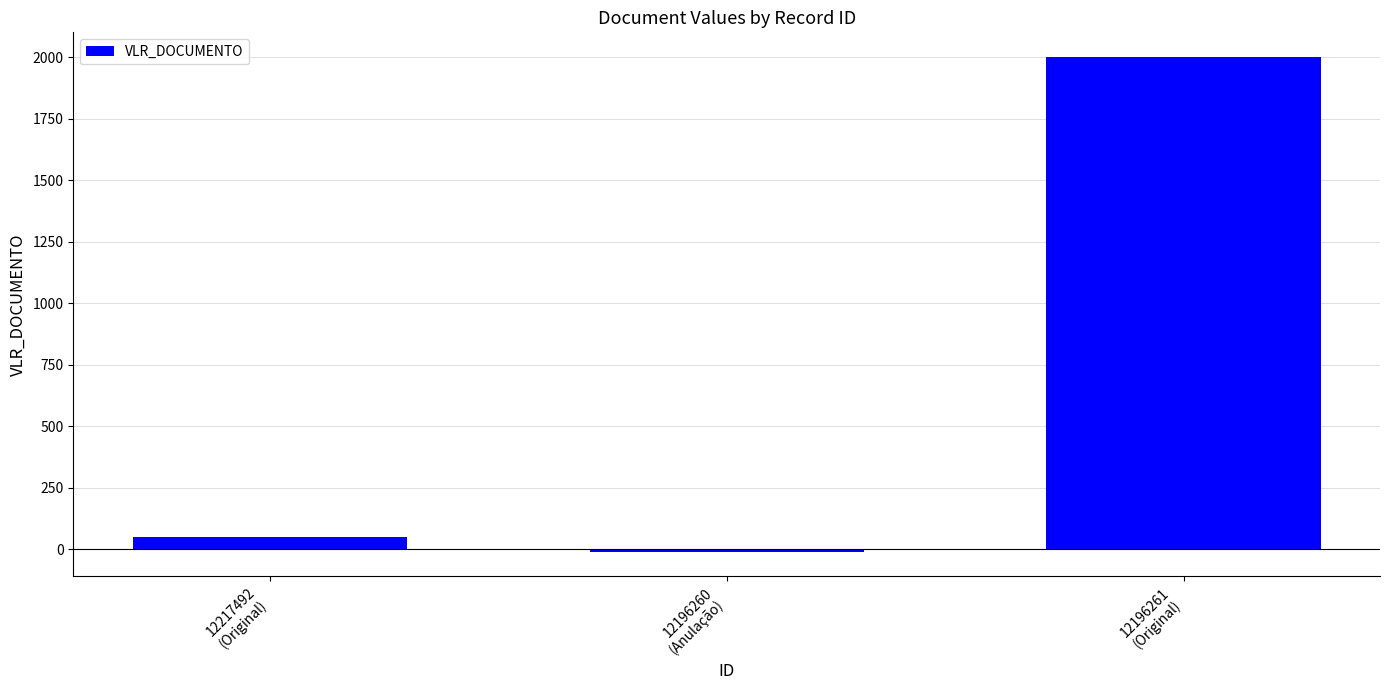

List the labels in order of value, largest first.

12196261
(Original), 12217492
(Original), 12196260
(Anulação)